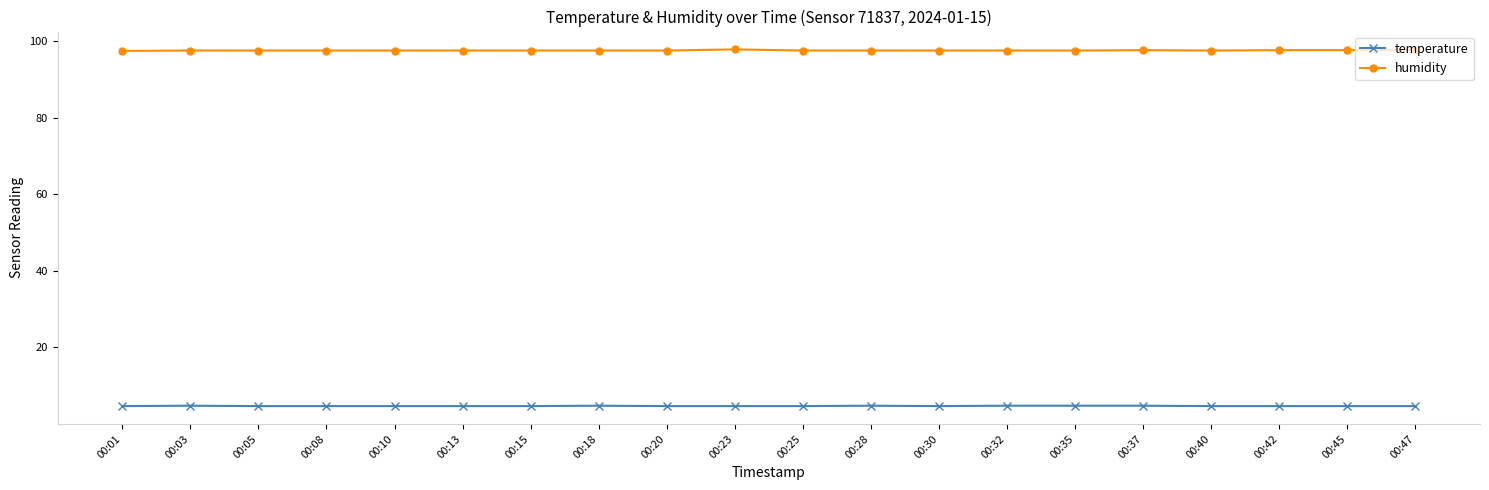

How many humidity values are between 97 and 98?

20